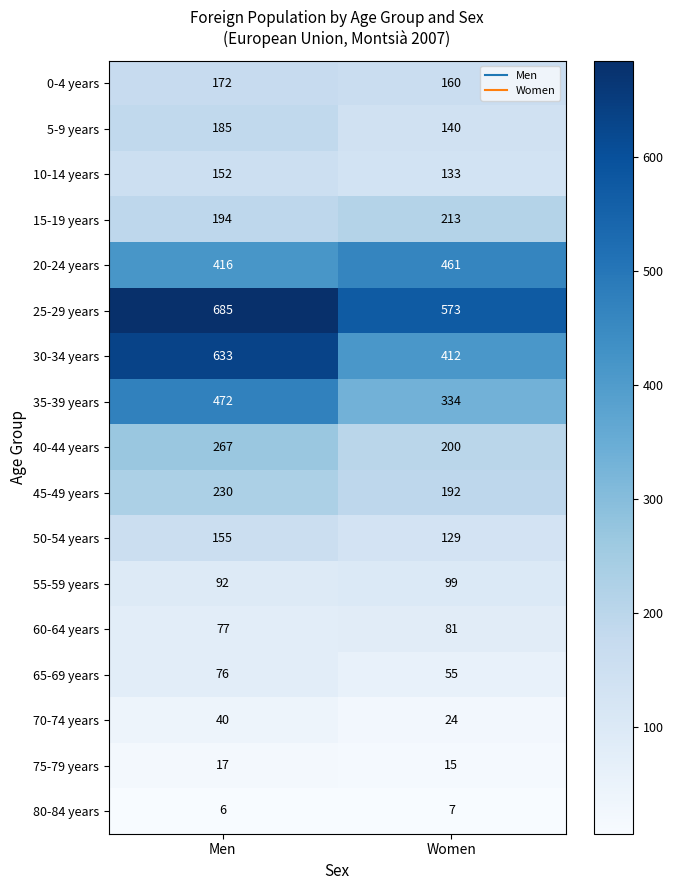

What is the difference between the maximum and minimum values in the 70-74 years series?

16